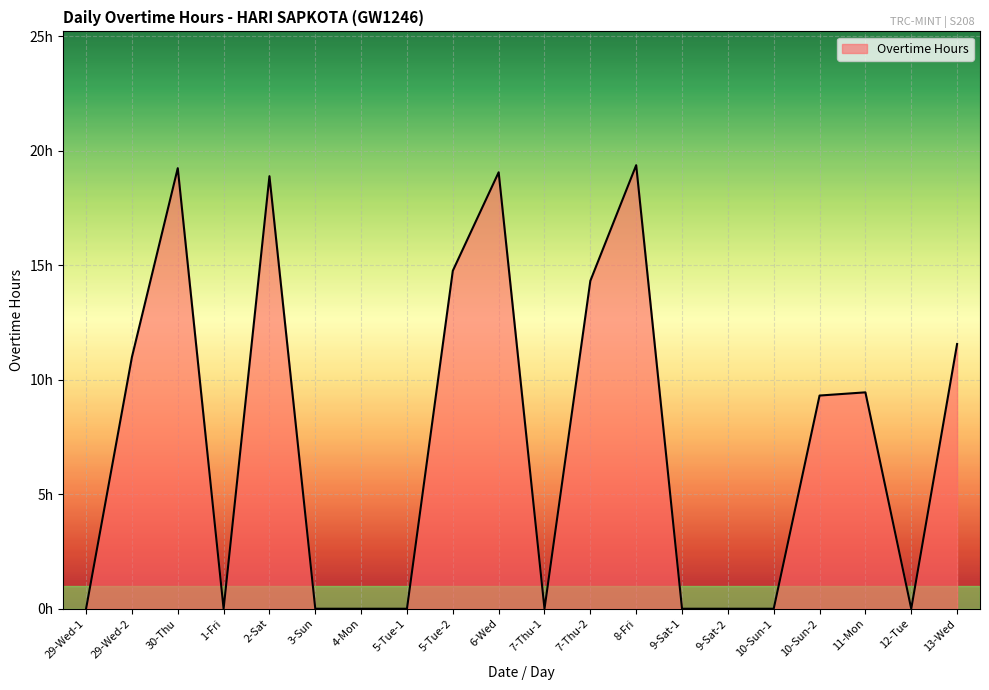

Does the chart have visible grid lines?

Yes